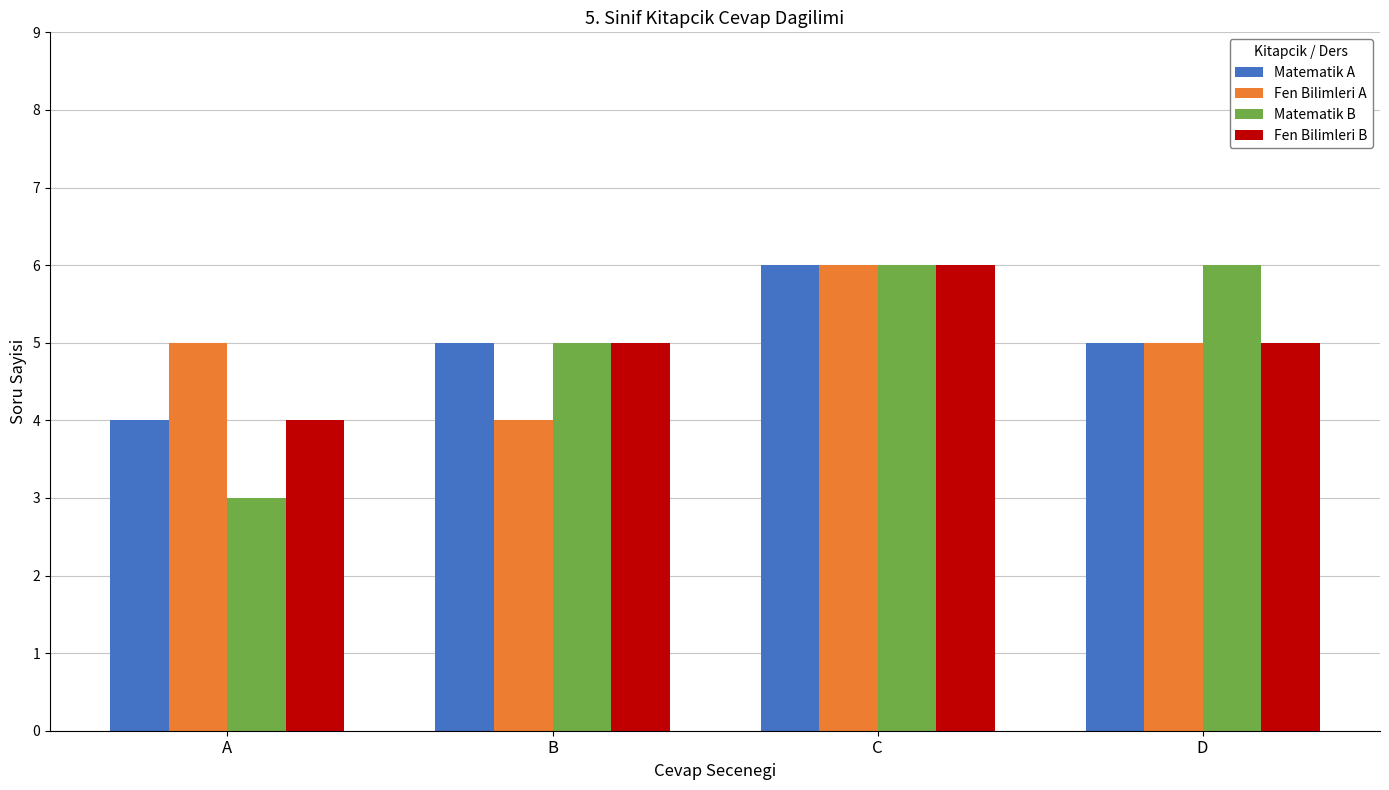

How many data points does each series have?

4